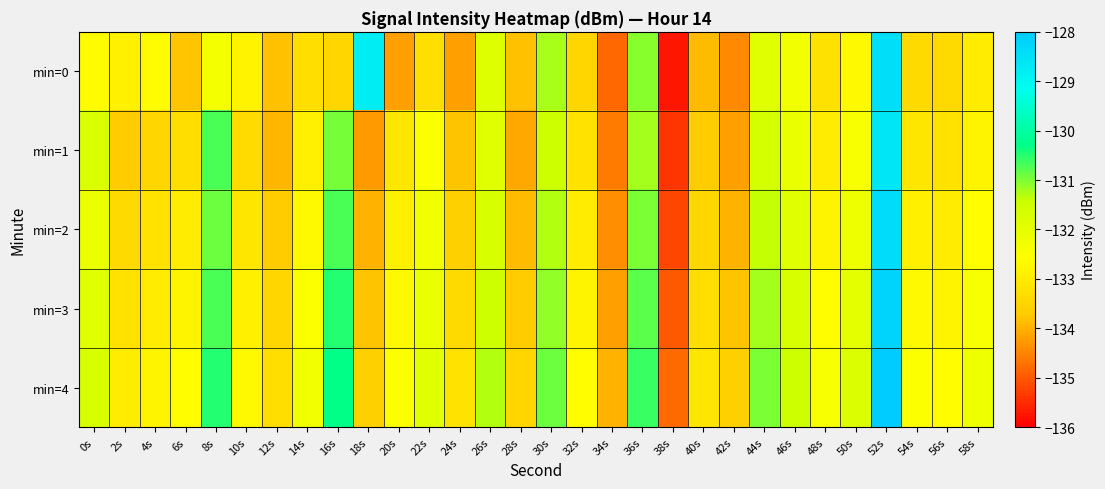

At how many categories does at least one series exceed -129?

2